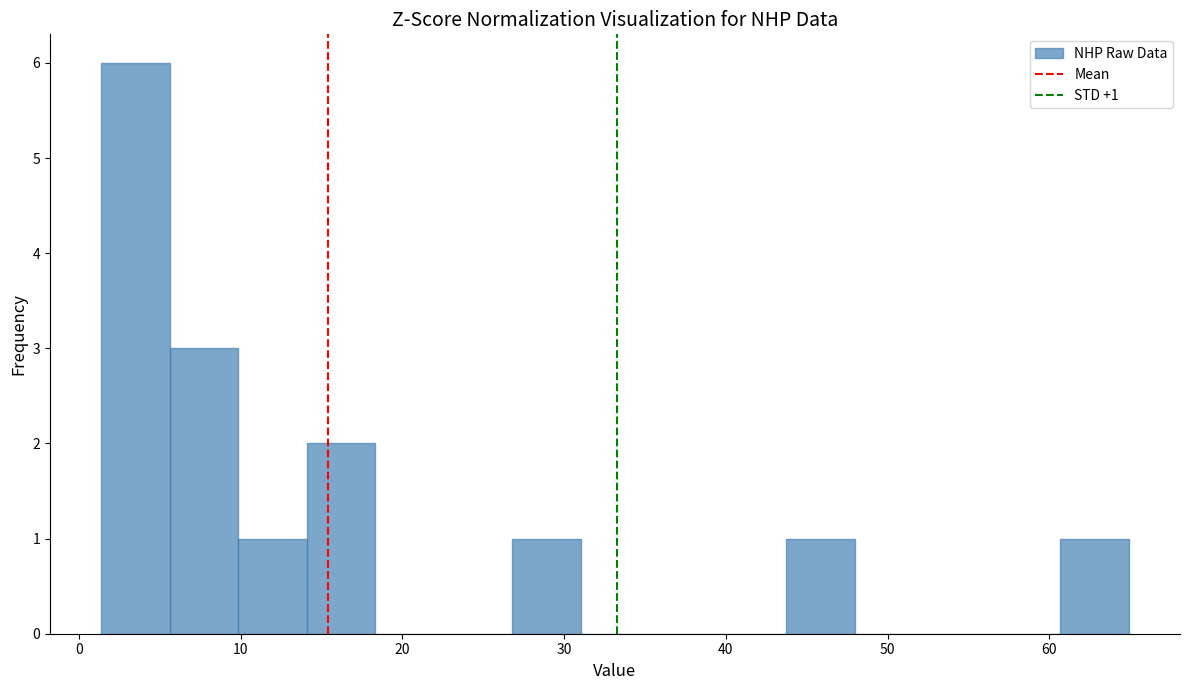

Which range on the x-axis has the tallest bar?

1 to 6